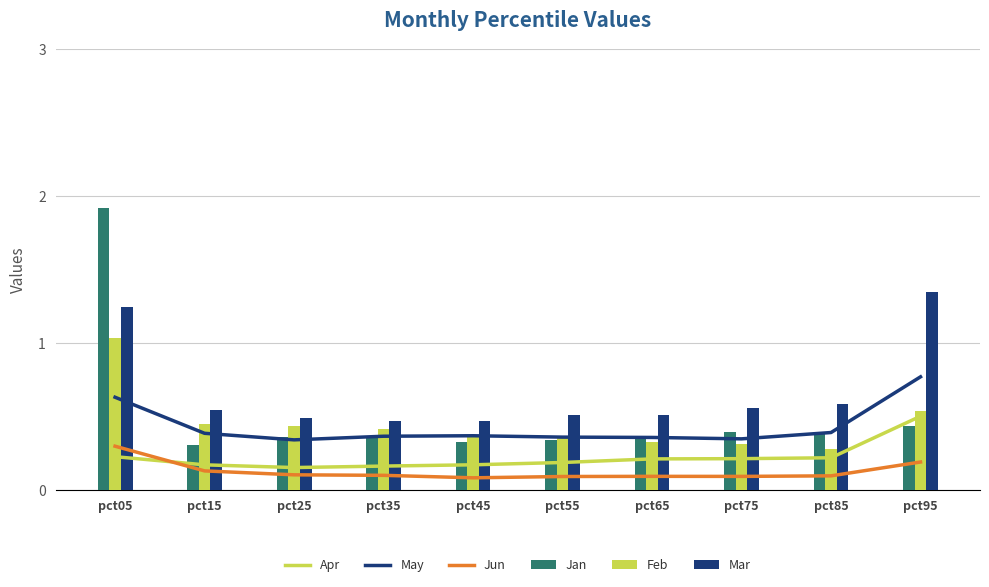

Reading left to right, extract all data points from this chart.

Apr: 0.2	0.2	0.2	0.2	0.2	0.2	0.2	0.2	0.2	0.5
May: 0.6	0.4	0.3	0.4	0.4	0.4	0.4	0.4	0.4	0.8
Jun: 0.3	0.1	0.1	0.1	0.1	0.1	0.1	0.1	0.1	0.2
Jan: 1.9	0.3	0.4	0.4	0.3	0.3	0.4	0.4	0.4	0.4
Feb: 1.0	0.5	0.4	0.4	0.4	0.4	0.3	0.3	0.3	0.5
Mar: 1.2	0.5	0.5	0.5	0.5	0.5	0.5	0.6	0.6	1.4